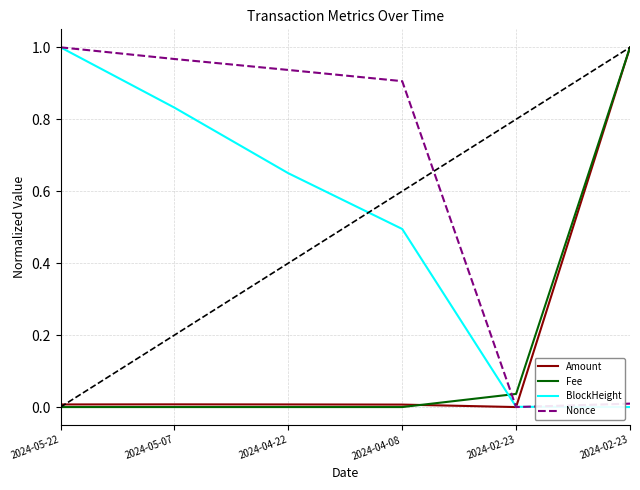

At how many categories does at least one series exceed 0?

6